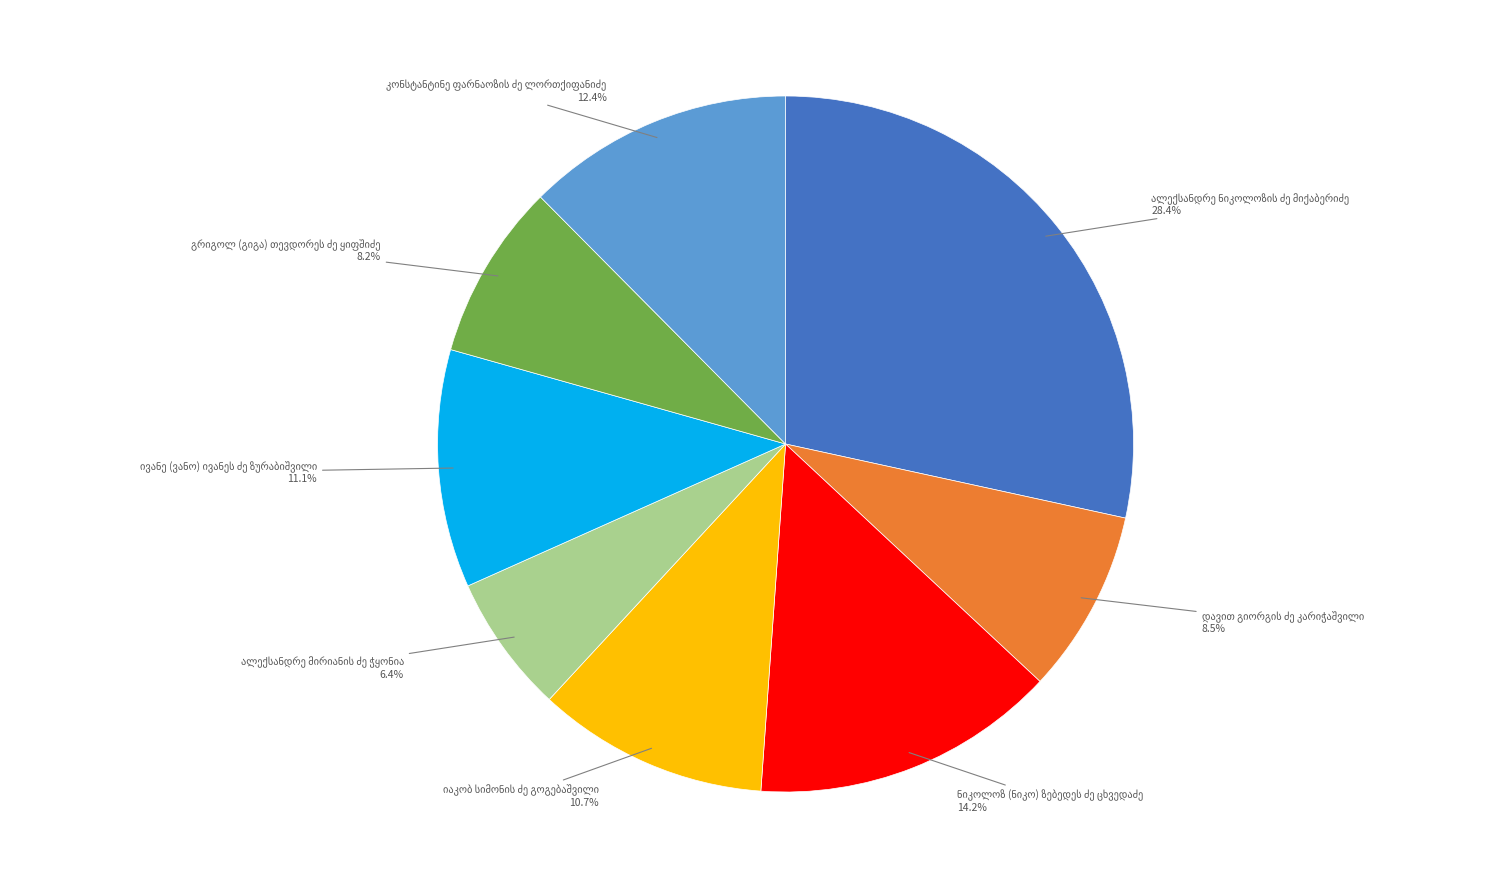

How many slices are in this pie chart?

8